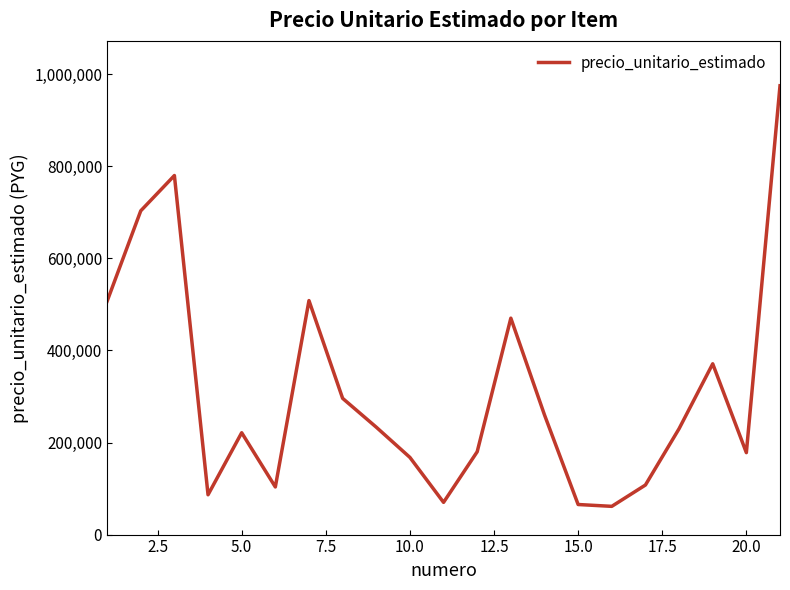

What is the difference between the maximum and minimum values?

913667